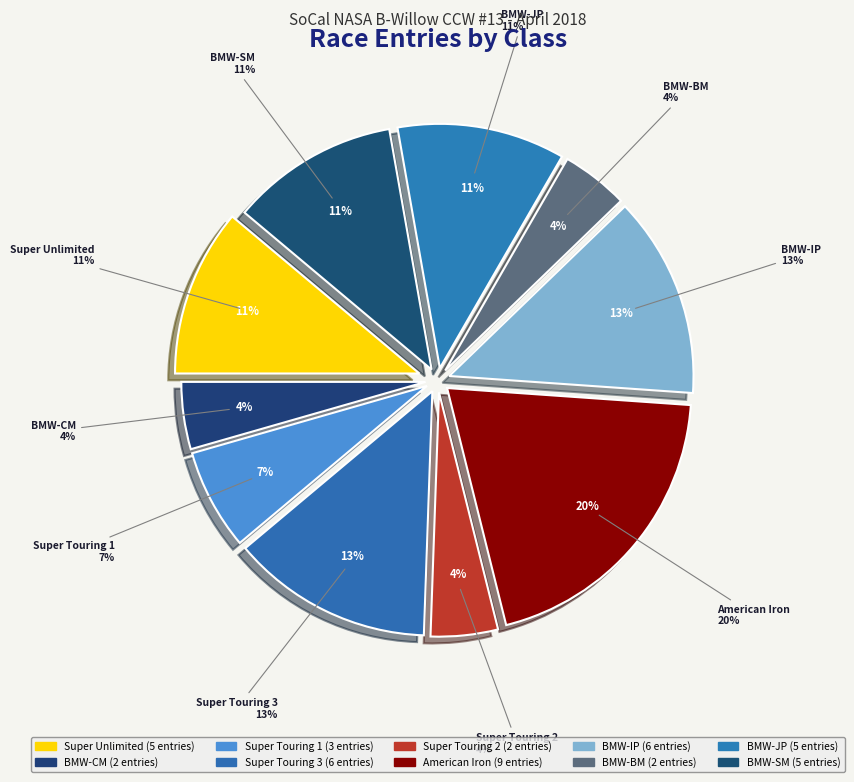

What is the smallest slice in the pie chart?

BMW-CM